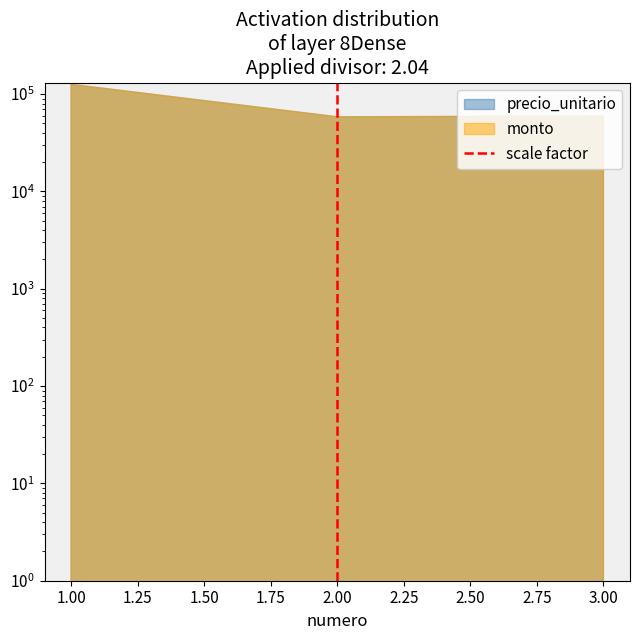

Count the values in the range 0 to 1.

2